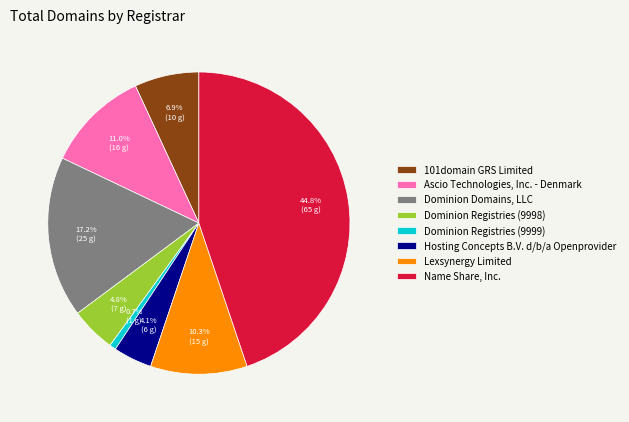

Is there any slice that represents more than half of the pie?

No